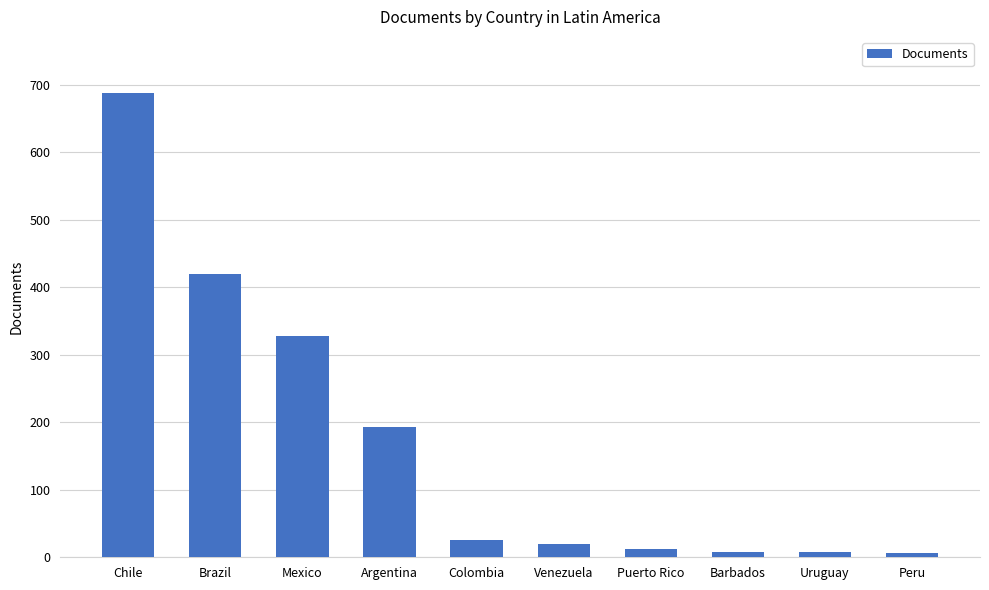

What is the difference between the maximum and minimum values?

682